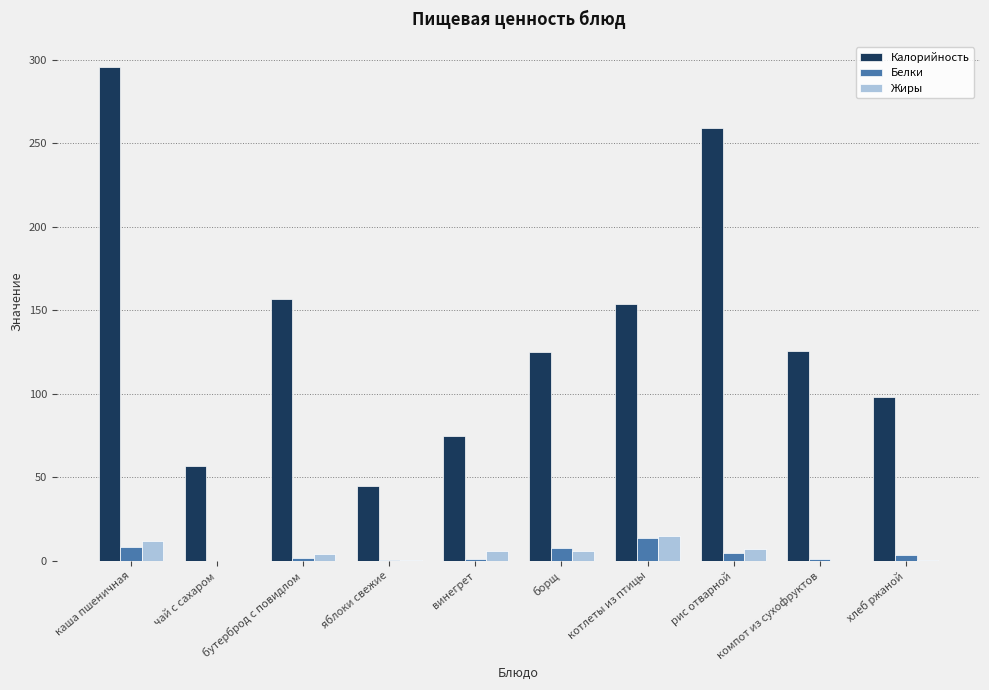

Which series has the largest total across all categories?

Калорийность